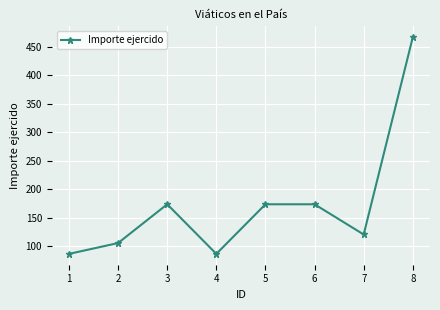

Which has a higher value, 2 or 3?

3